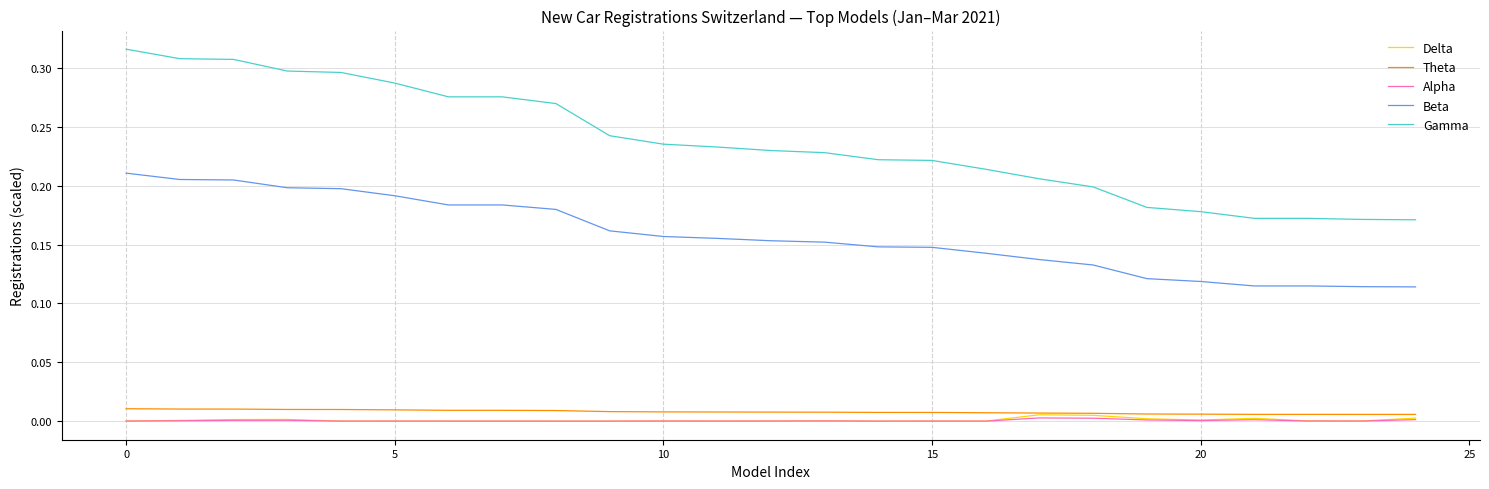

Is this an area chart (filled region under the line)?

No